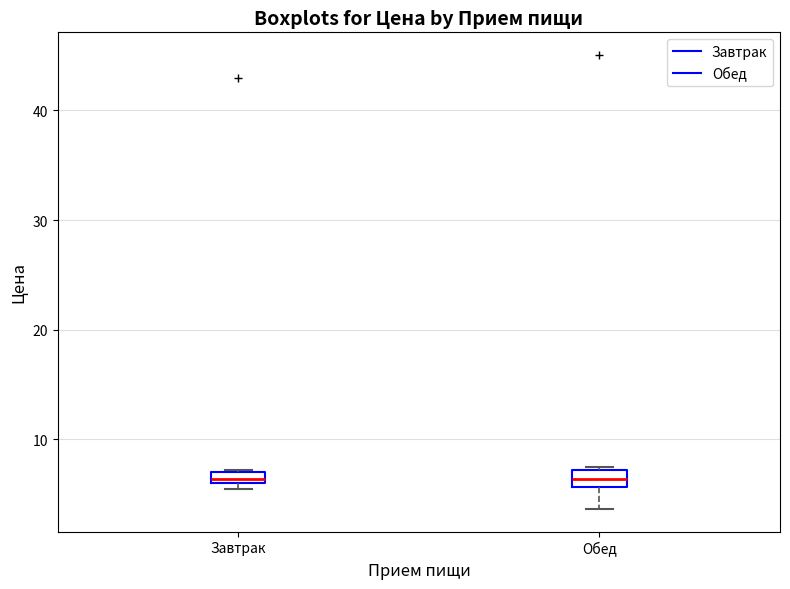

Where is the upper edge of the box for Завтрак on the y-axis? The values are not printed on the chart, so give them approximately, as read against the axis.

7